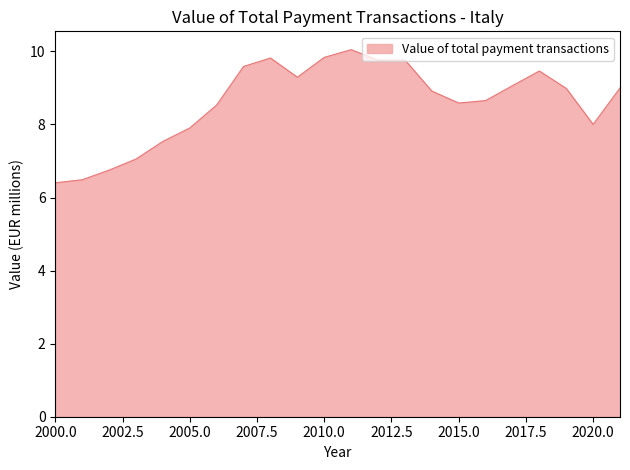

What is the difference between the maximum and minimum values?

3.6